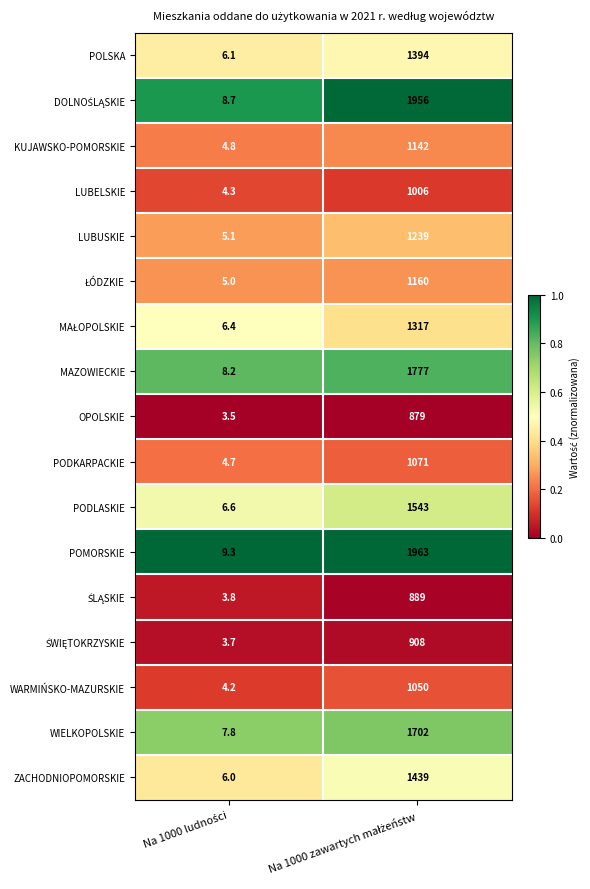

Which series has the largest total across all categories?

POMORSKIE